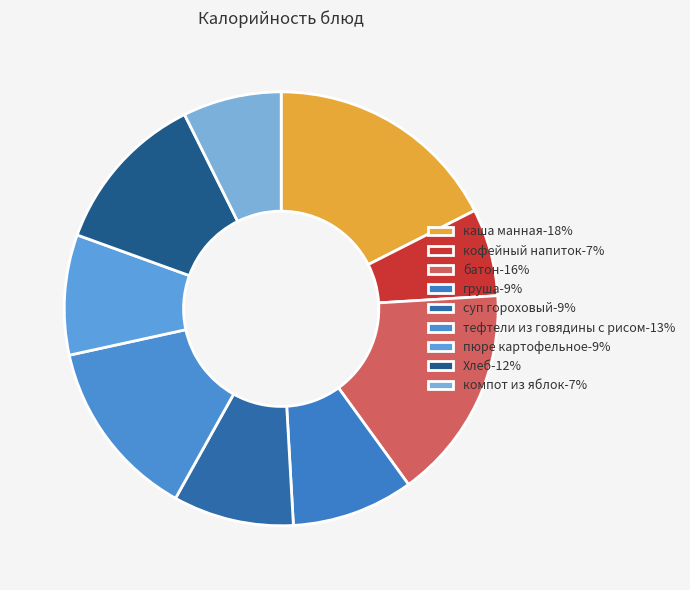

What portion of the pie excludes тефтели из говядины с рисом?

86.5%